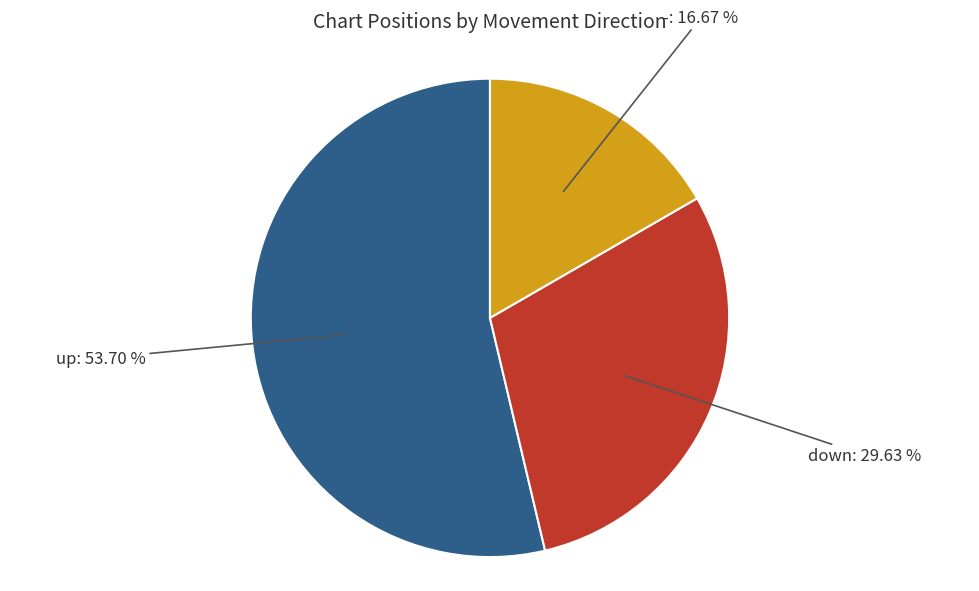

Does down account for over 50% of the chart?

No